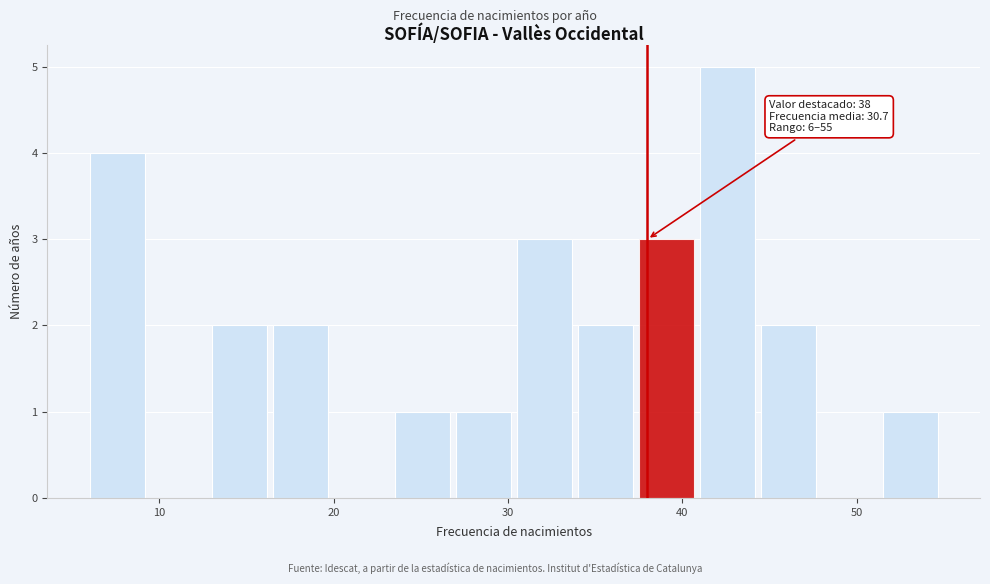

Around what value on the x-axis is the tallest bar? Give the approximate position of its centre, as read against the axis.

43